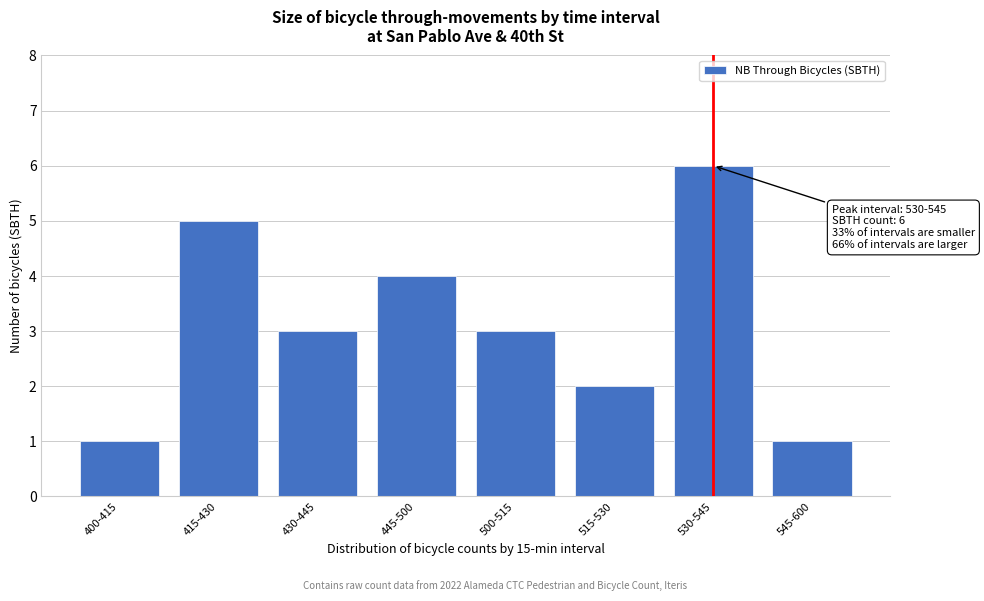

Reading left to right, extract all data points from this chart.

400-415=1	415-430=5	430-445=3	445-500=4	500-515=3	515-530=2	530-545=6	545-600=1